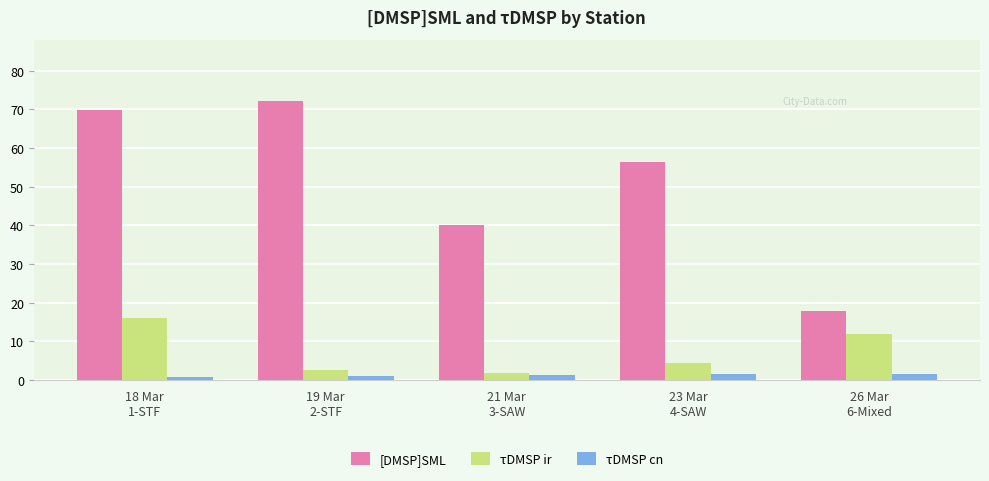

Does the chart contain stacked bars?

No